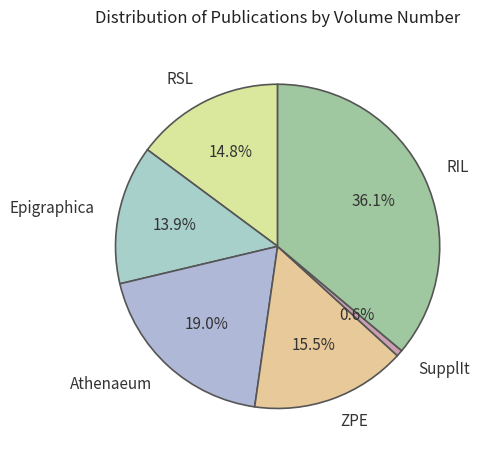

Rank the categories by value from highest to lowest.

RIL, Athenaeum, ZPE, RSL, Epigraphica, SupplIt